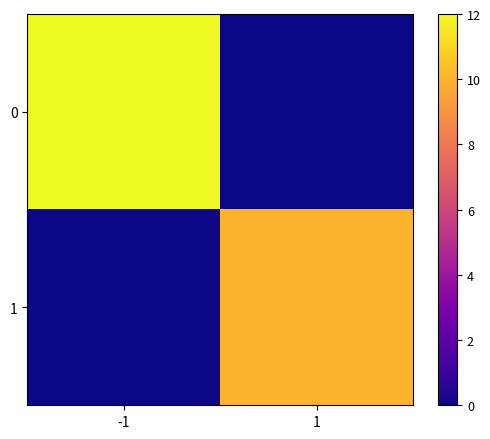

Which has a higher value, 1 or -1?

-1